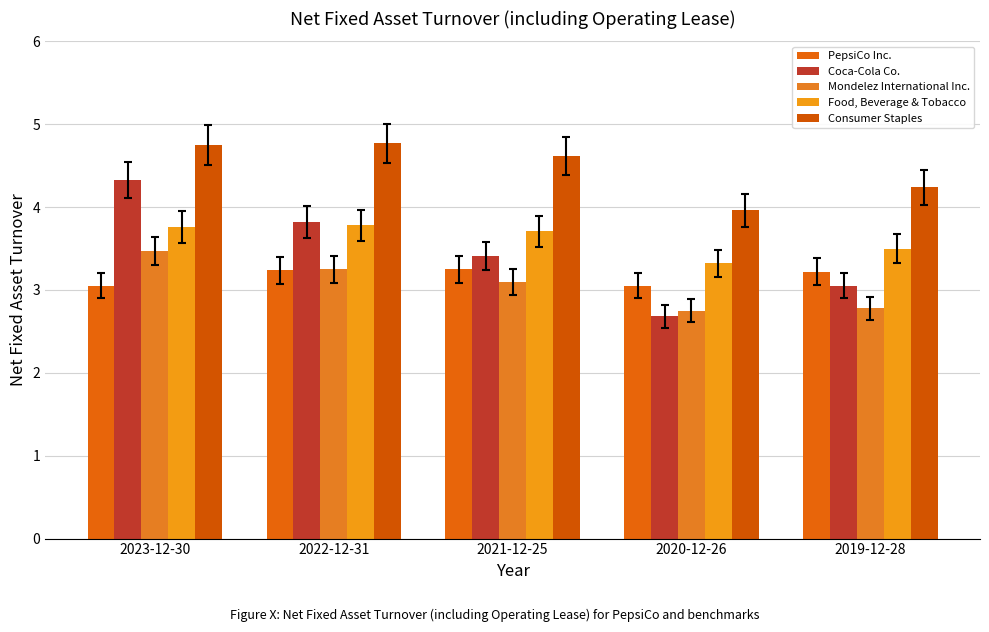

Are the bars grouped side by side (vs. stacked)?

Yes